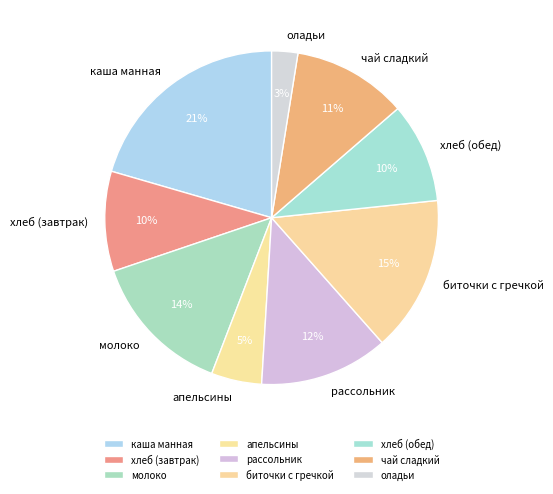

How many segments does this pie chart have?

9